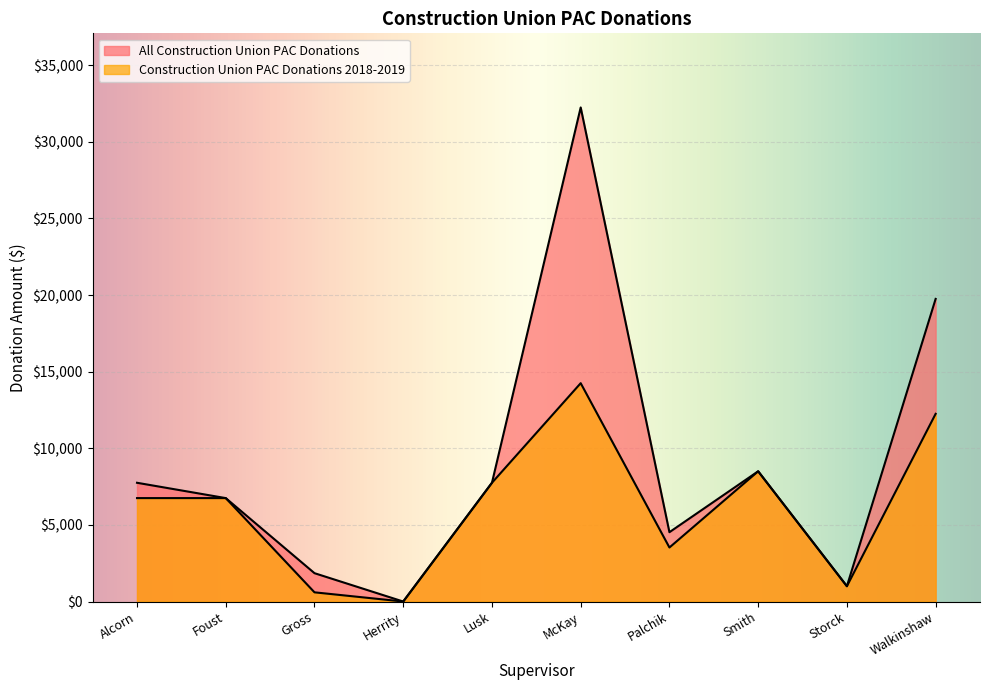

What is the greatest value displayed?

32245